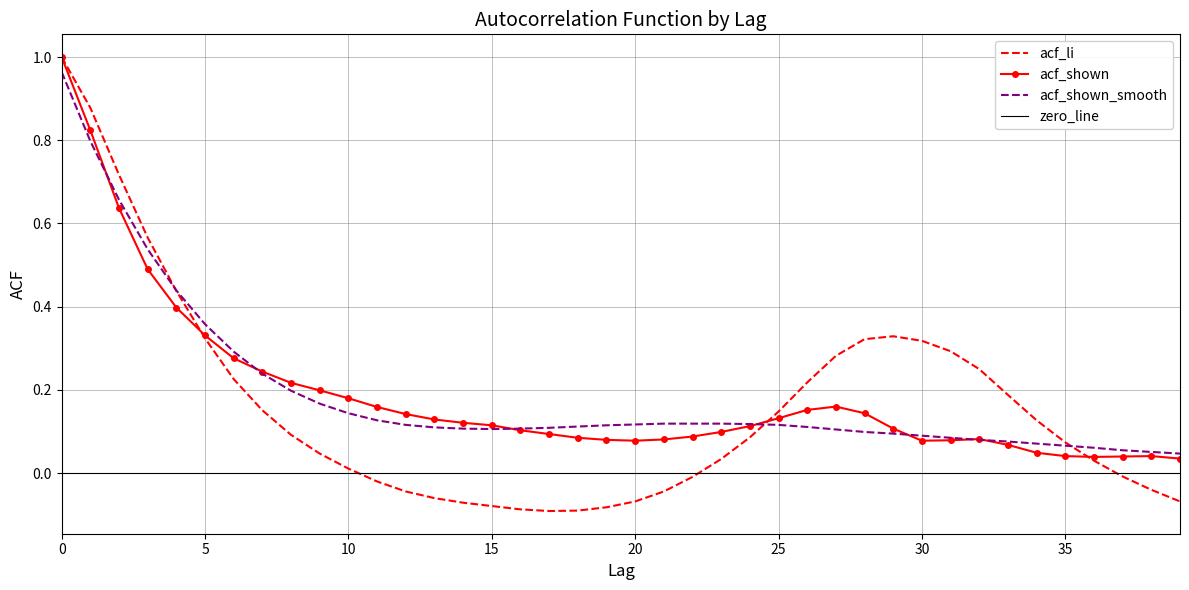

True or false: acf_shown and acf_shown_smooth intersect in this chart.

True